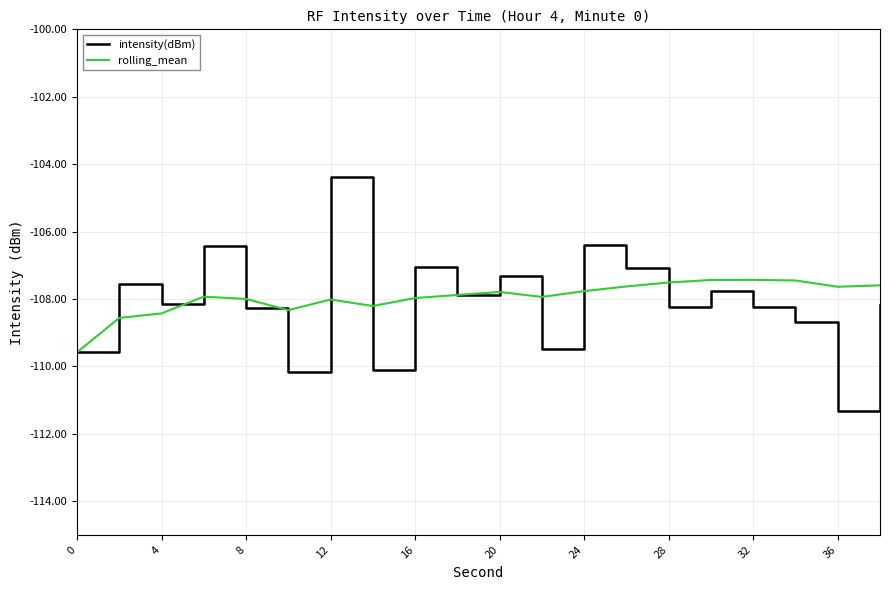

List the series in order of their peak value, highest first.

intensity(dBm), rolling_mean